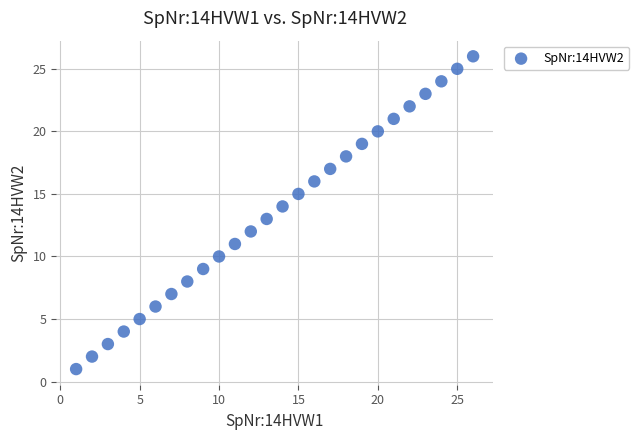

What is the range of X values (max minus min)?

25